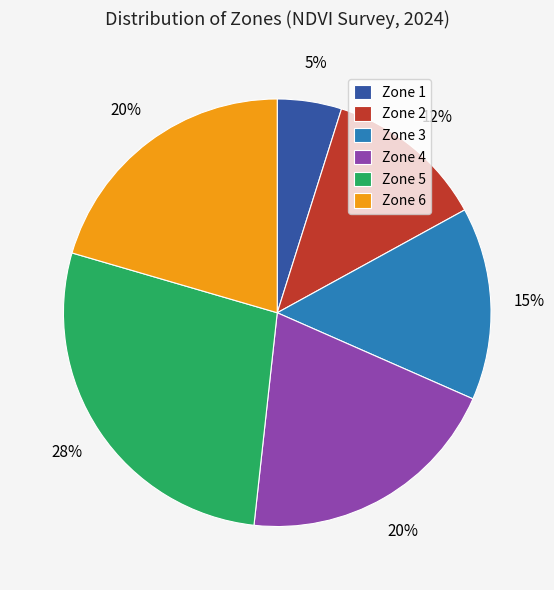

Does Zone 2 represent more than half of the total?

No